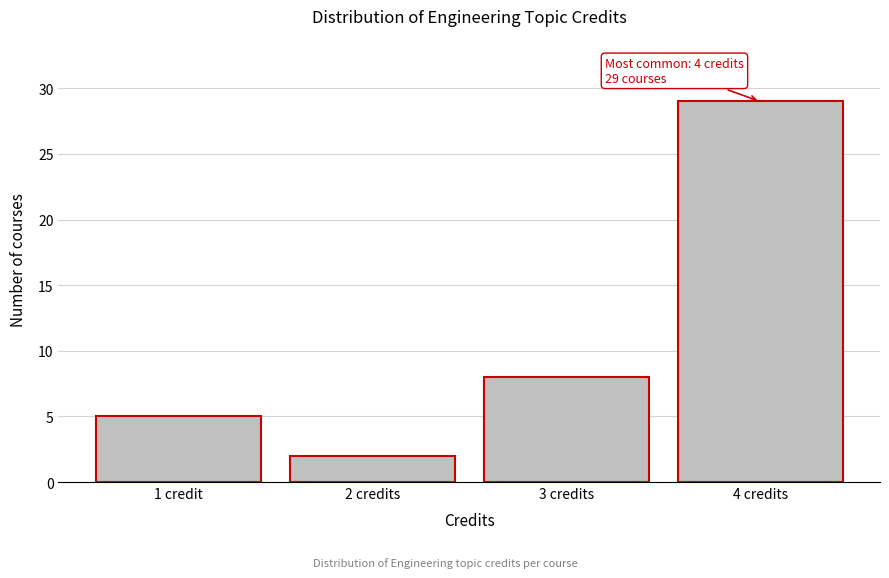

Reading left to right, transcribe all the data shown in this chart.

1 credit=5	2 credits=2	3 credits=8	4 credits=29